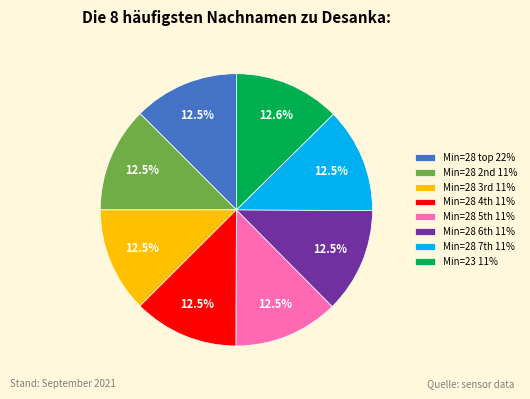

To the nearest percent, what is the average slice percentage?

12%